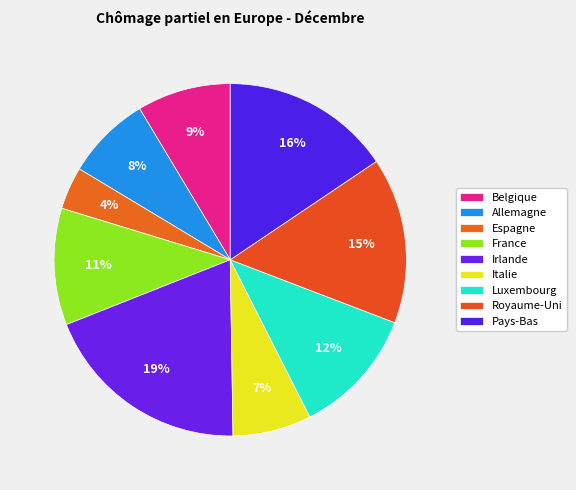

Rank the categories by value from lowest to highest.

Espagne, Italie, Allemagne, Belgique, France, Luxembourg, Royaume-Uni, Pays-Bas, Irlande